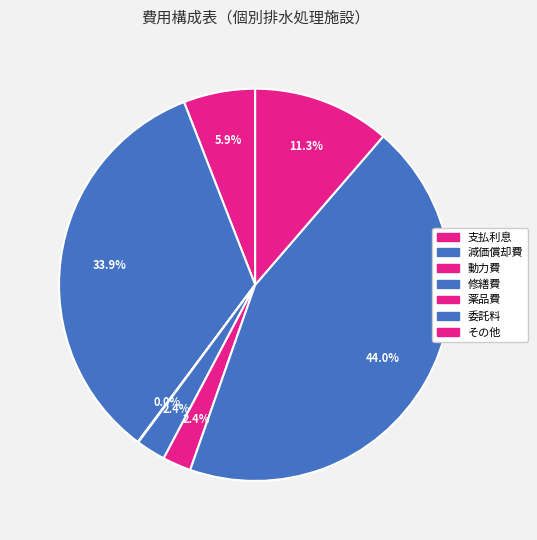

To the nearest percent, what is the difference between the その他 and 減価償却費 slice percentages?

23%